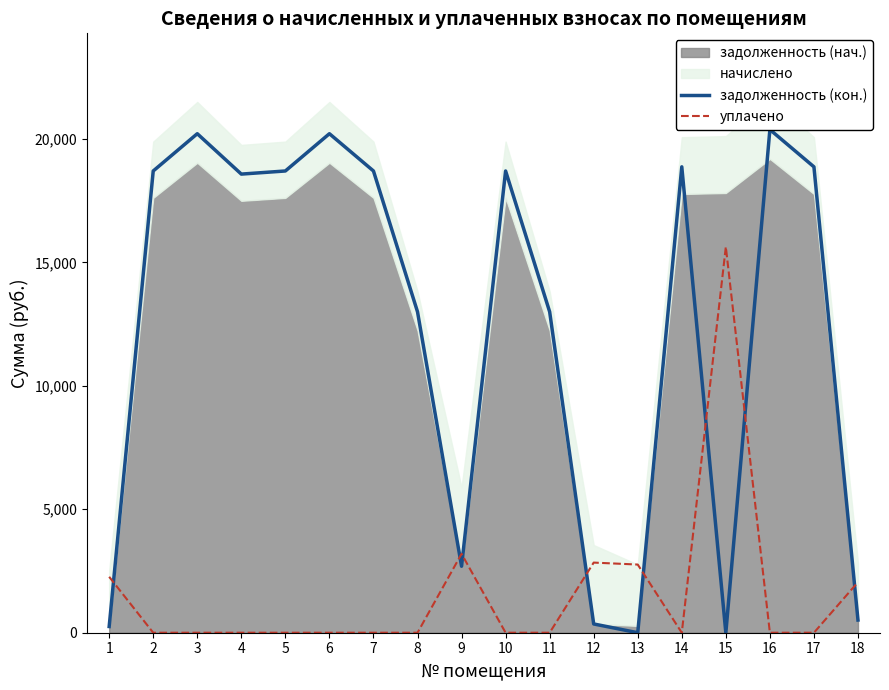

Reading left to right, list all the values displayed in this chart.

задолженность (кон.): 251.6	18699.7	20209.3	18573.5	18699.7	20209.3	18699.7	12997.5	2691.6	18699.7	12997.5	355.0	0.0	18867.3	0.0	20376.8	18867.3	513.5
уплачено: 2264.6	0.0	0.0	0.0	0.0	0.0	0.0	0.0	3195.0	0.0	0.0	2840.0	2760.6	0.0	15626.4	0.0	0.0	2048.9